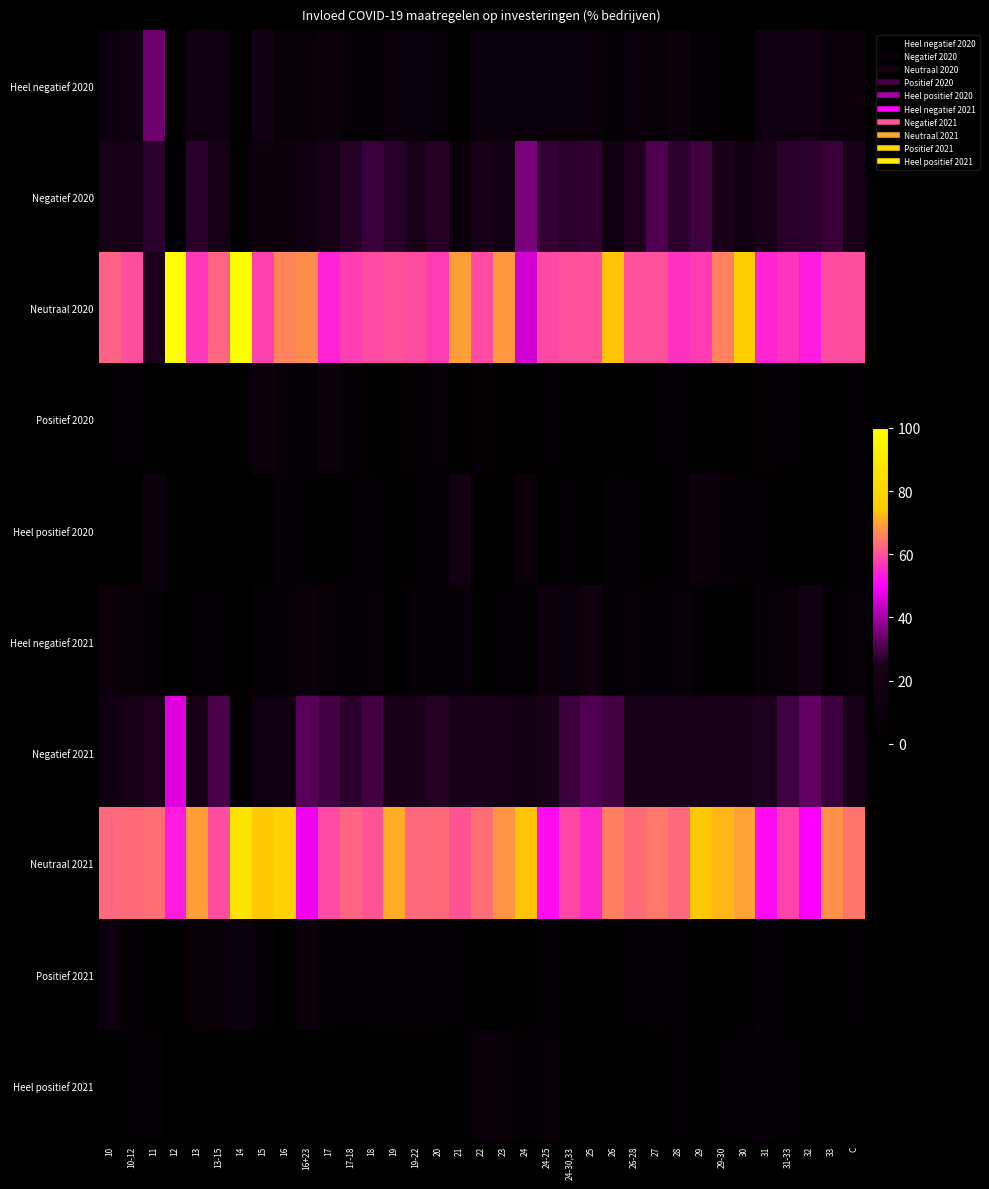

What is the greatest value displayed?

100.0